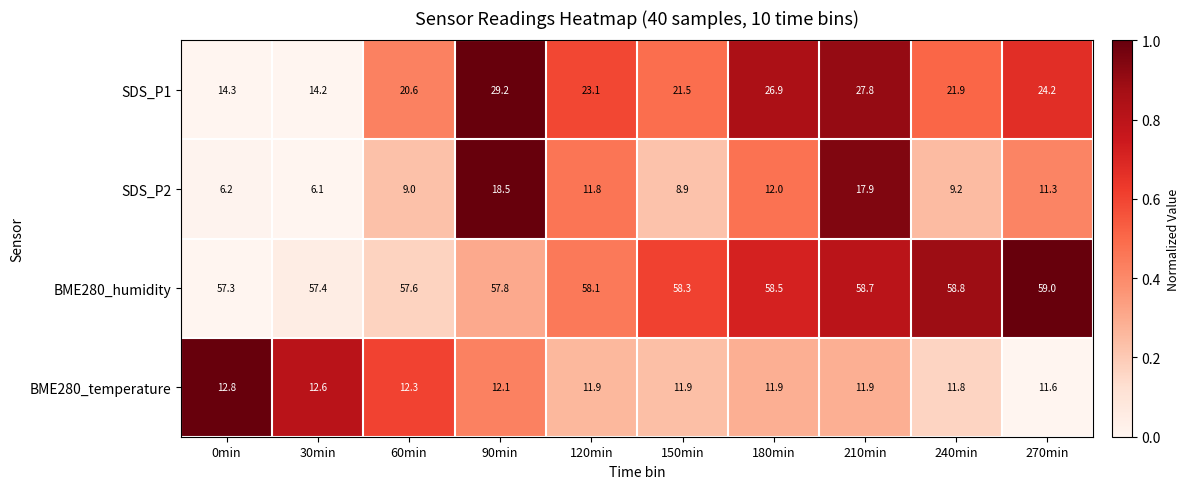

The SDS_P2 series shows 2.7 at 270min. True or false?

False